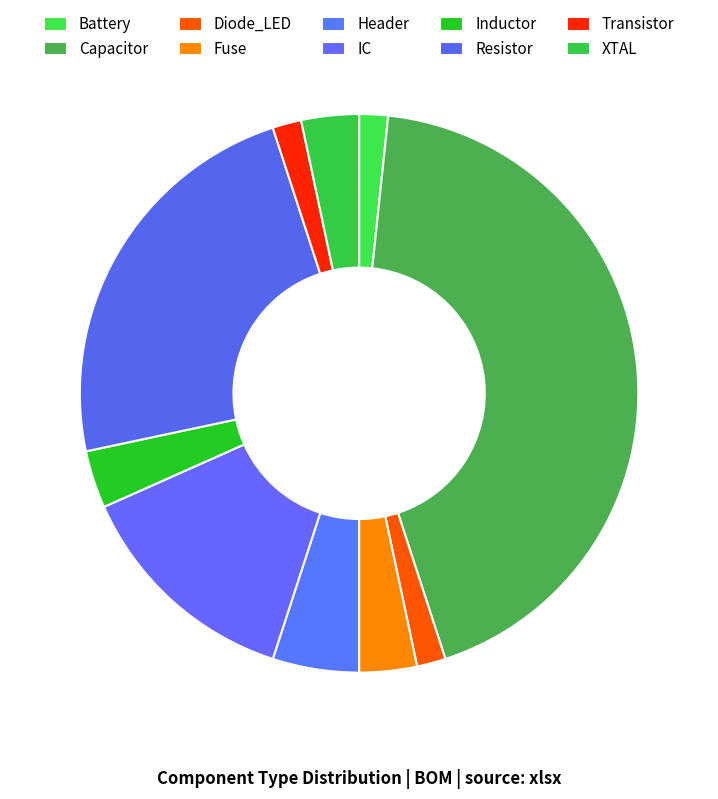

Count the number of slices in the pie.

10